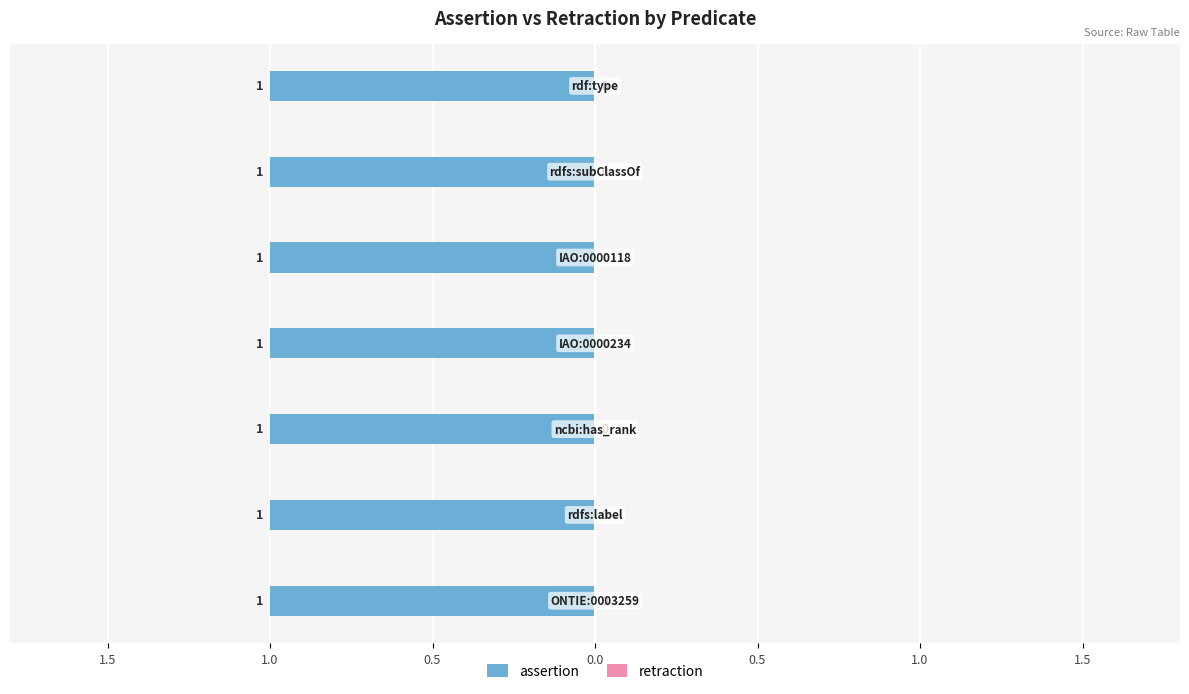

Rank the series at rdfs:subClassOf from lowest to highest value.

retraction, assertion